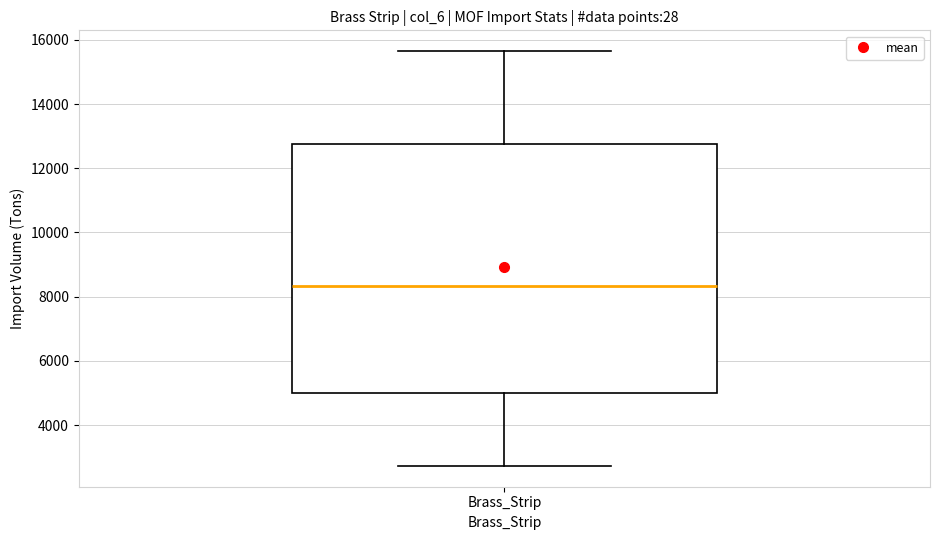

Read this box plot against the y-axis: the position of the median line, the range covered by the box, and the ends of both whiskers. The values are not printed on the chart, so give them approximately, as read against the axis.

median 8400, box 5000 to 12800, whiskers 2800 to 15600